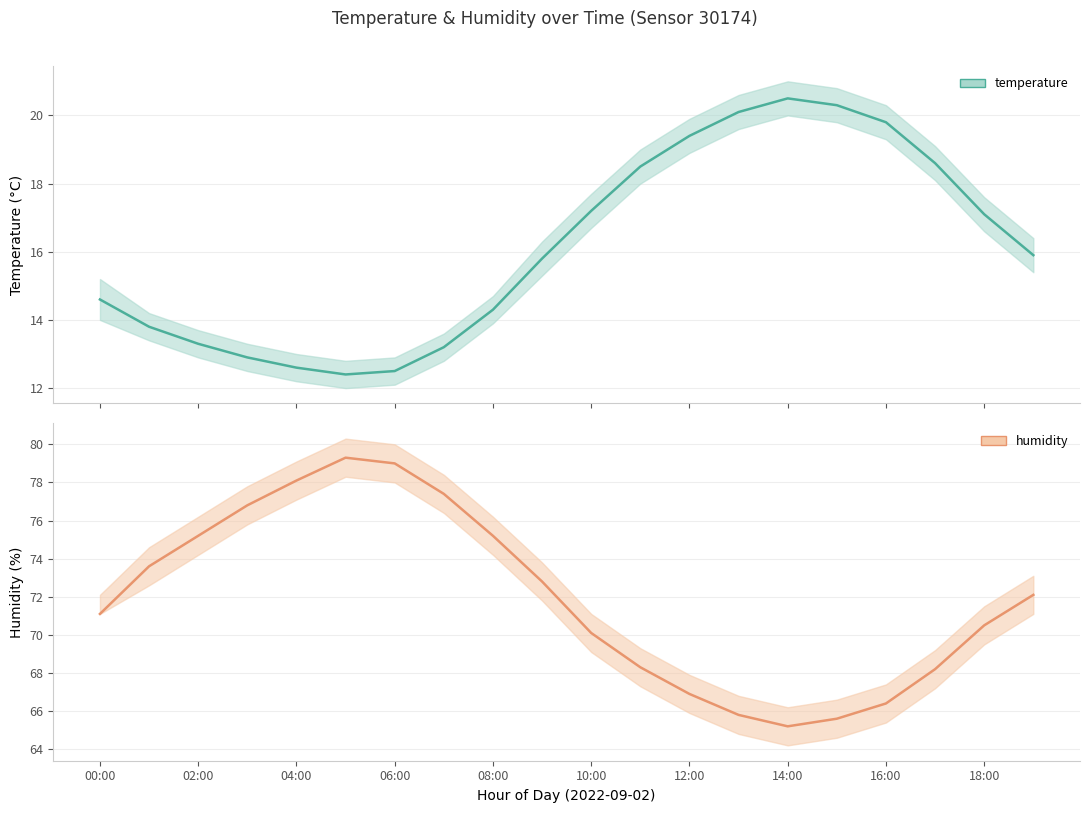

Which series changed the most between 02:00 and 10:00?

humidity